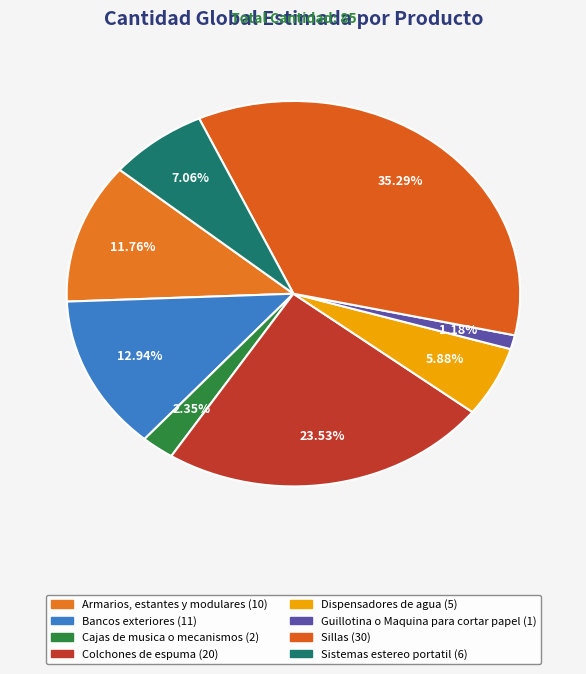

Approximately how many times larger is the value at Cajas de musica o mecanismos compared to Armarios, estantes y modulares?

0.2